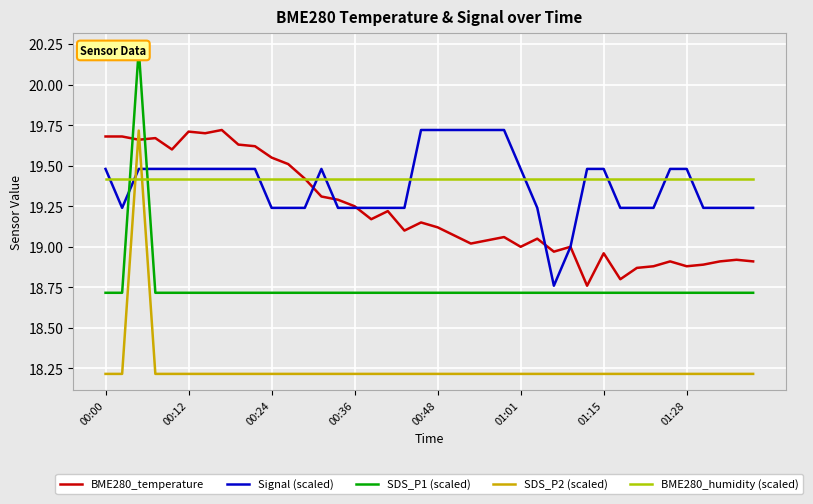

How many intersections are there between BME280_temperature and SDS_P1 (scaled)?

2